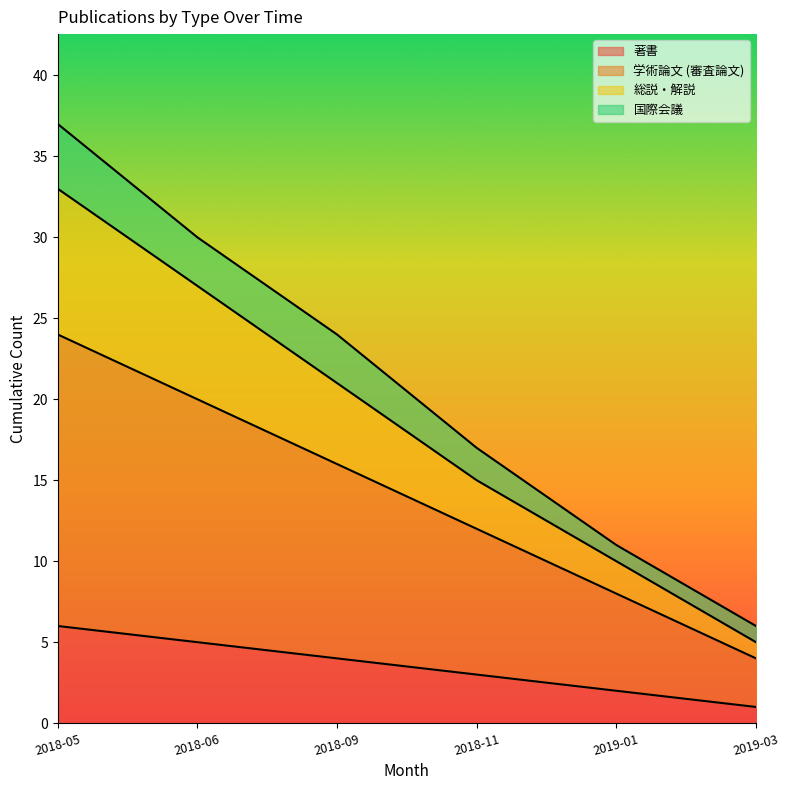

Which category has the highest value in the 著書 series?

2018-05